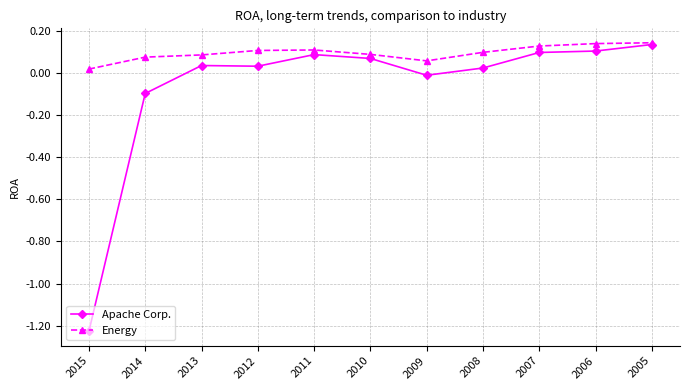

Which series has the largest total across all categories?

Energy